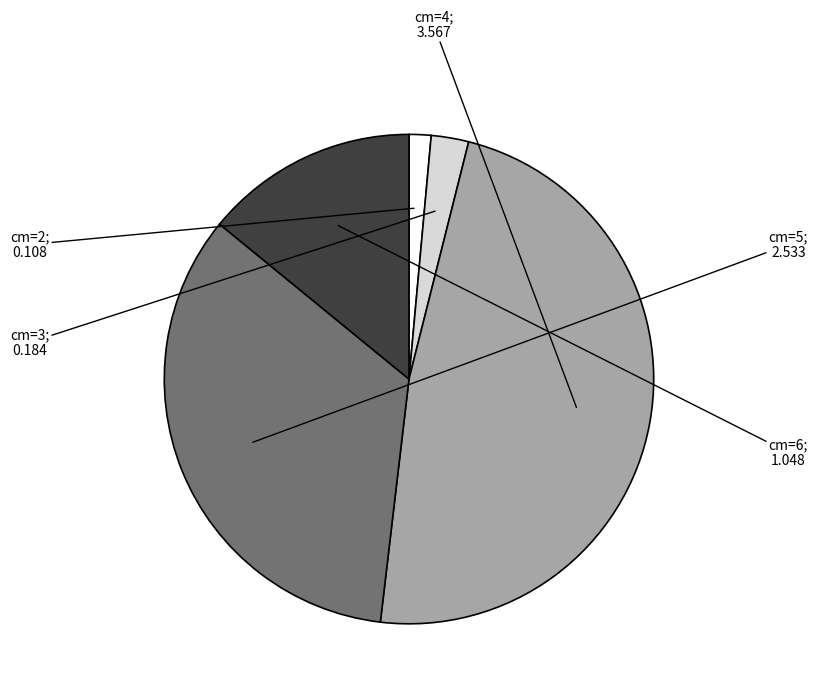

Is there any slice that represents more than half of the pie?

No